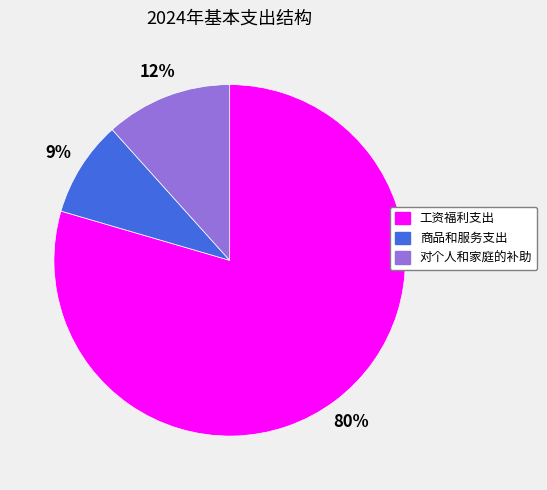

Is 工资福利支出 the majority of the pie?

Yes